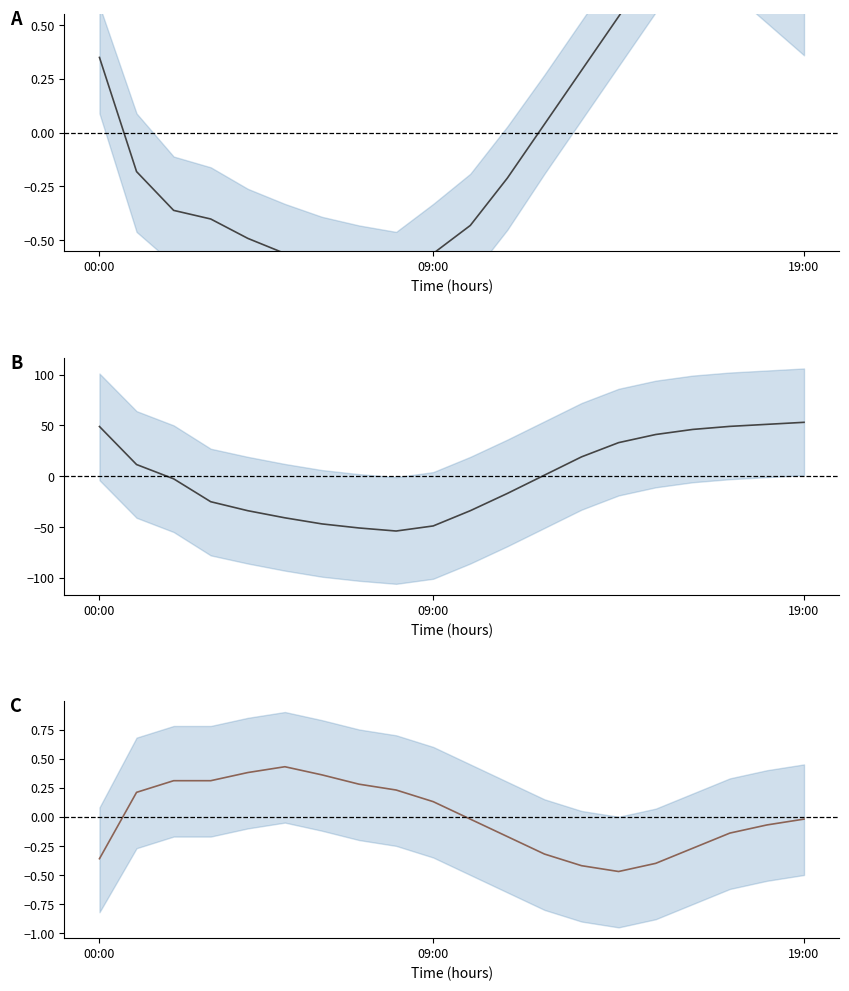

The value of BME280_temperature at 7 is -1.1. True or false?

False